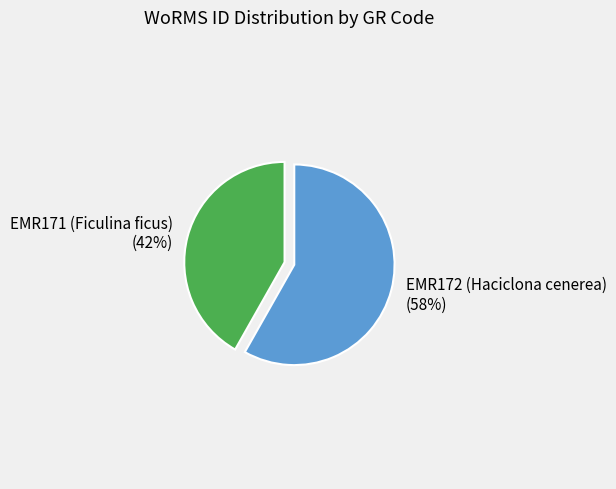

Which has a higher value, EMR172 (Haciclona cenerea) or EMR171 (Ficulina ficus)?

EMR172 (Haciclona cenerea)